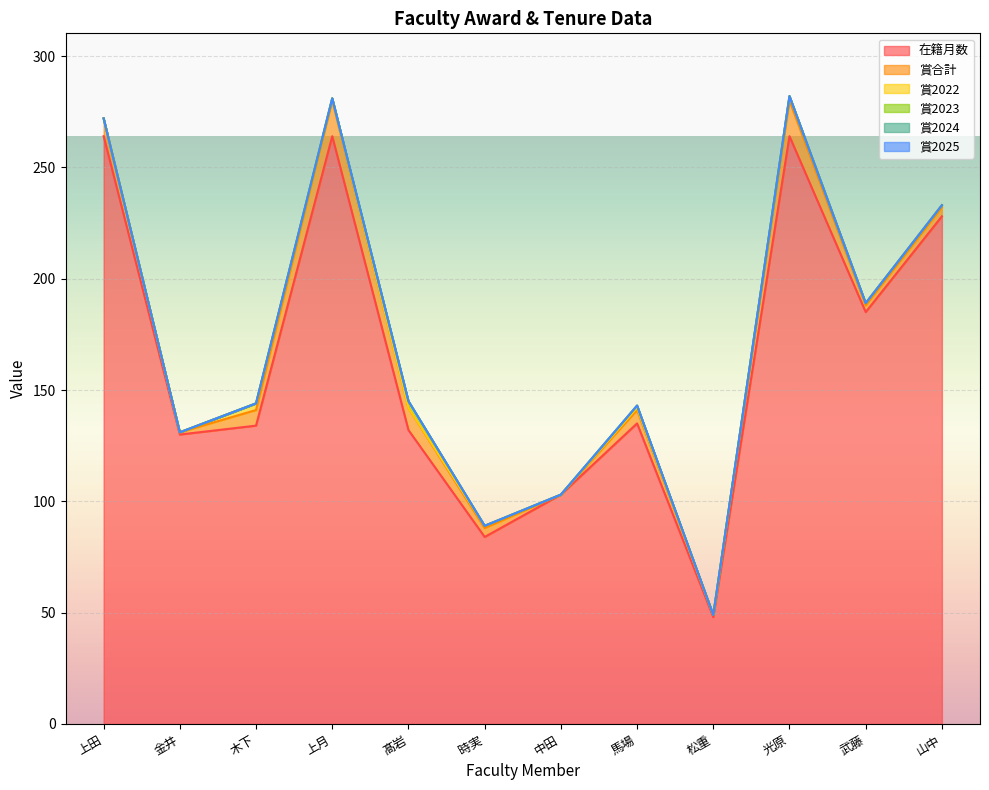

True or false: 在籍月数 has a value of 130 at 金井.

True